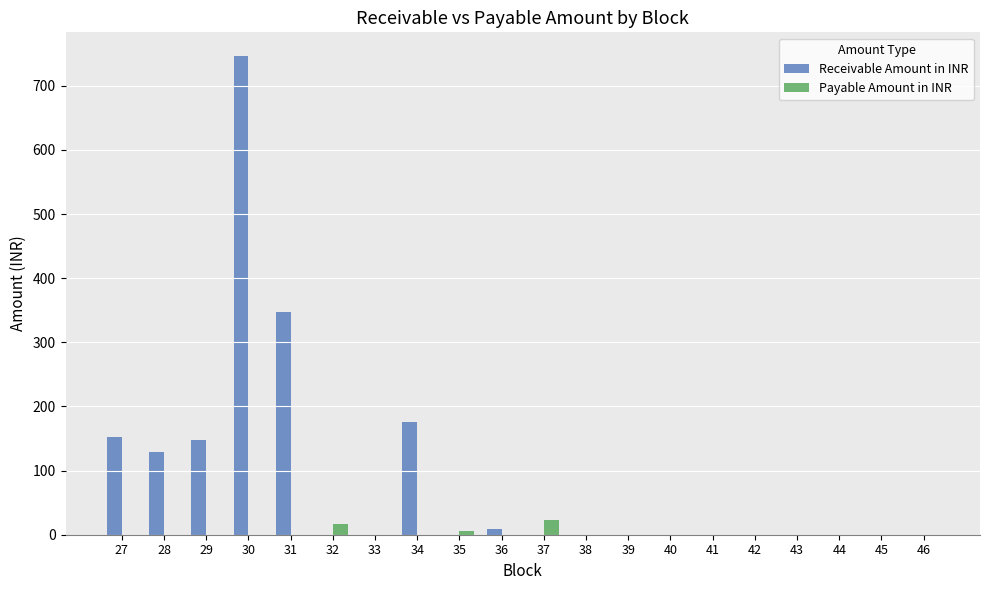

At which category is the sum across all series the highest?

30